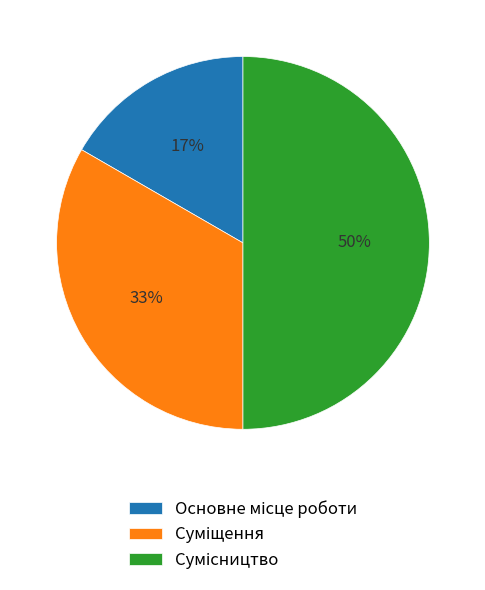

To the nearest percent, what is the difference between the largest and smallest slice percentages?

33%